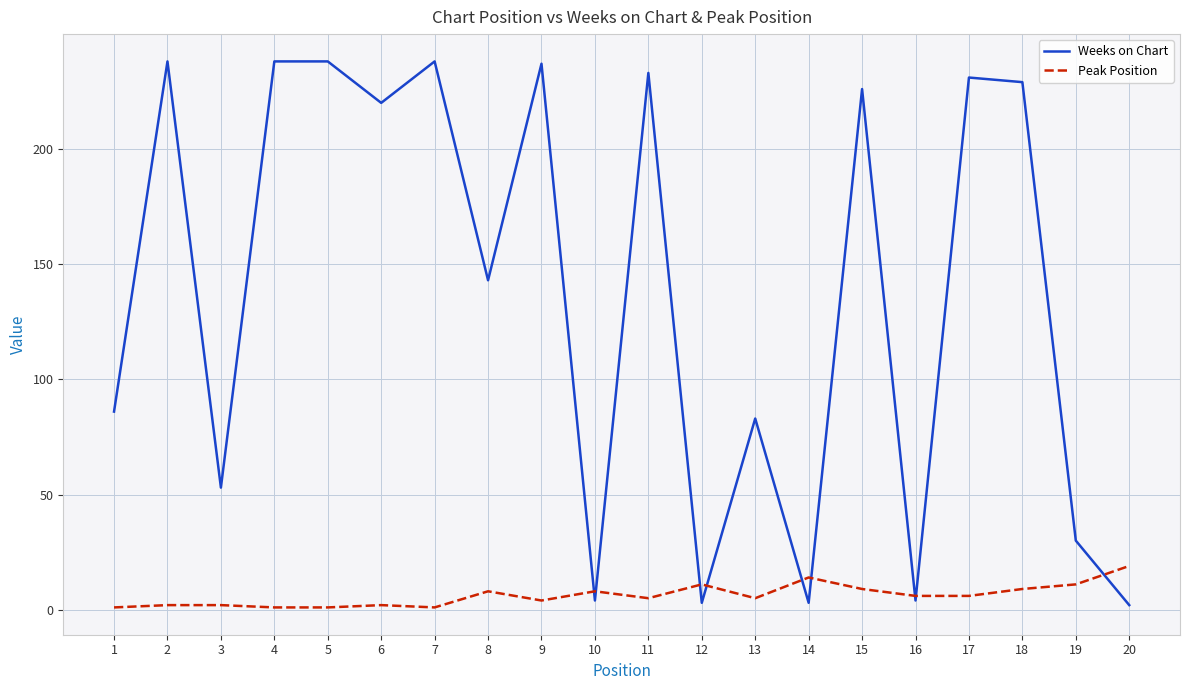

Rank the series at 2 from lowest to highest value.

Peak Position, Weeks on Chart